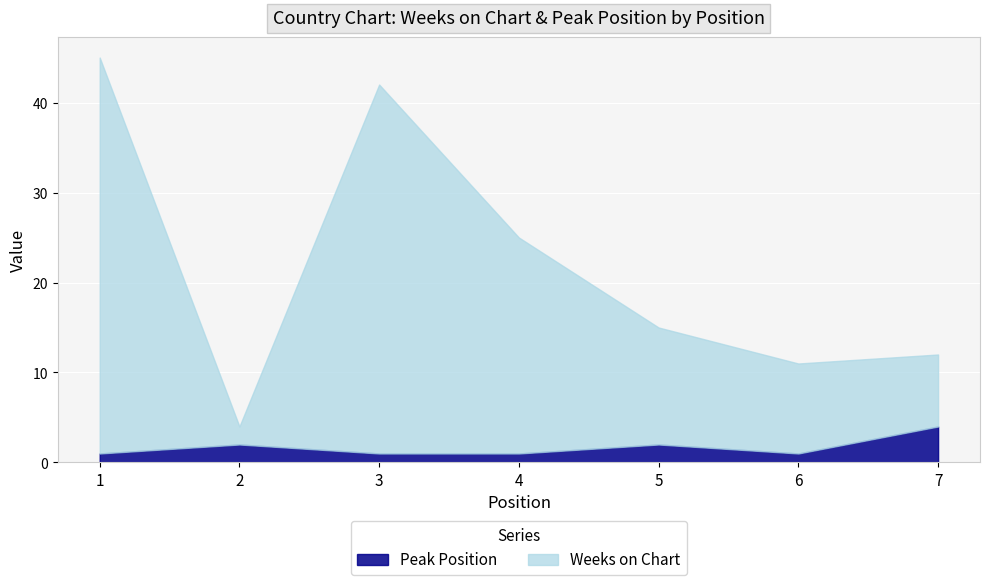

What is the spread (max minus min) of values at 7?

4